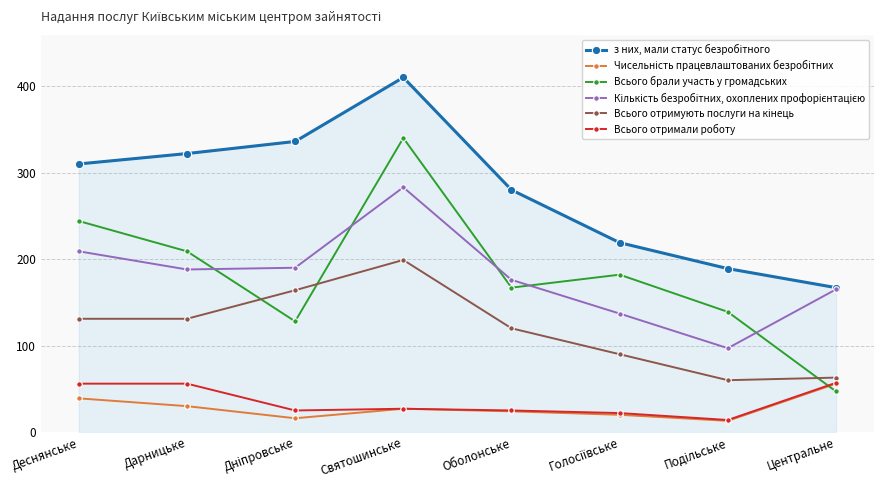

What is the difference between the highest and lowest values at Центральне?

120